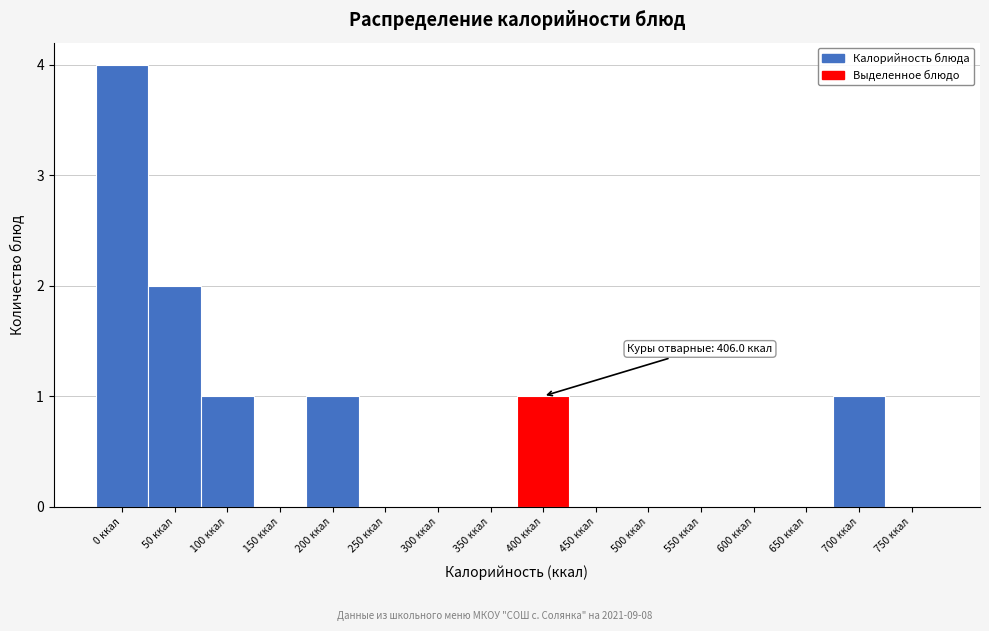

Reading left to right, list all the values displayed in this chart.

0 ккал=4	50 ккал=2	100 ккал=1	150 ккал=0	200 ккал=1	250 ккал=0	300 ккал=0	350 ккал=0	400 ккал=1	450 ккал=0	500 ккал=0	550 ккал=0	600 ккал=0	650 ккал=0	700 ккал=1	750 ккал=0